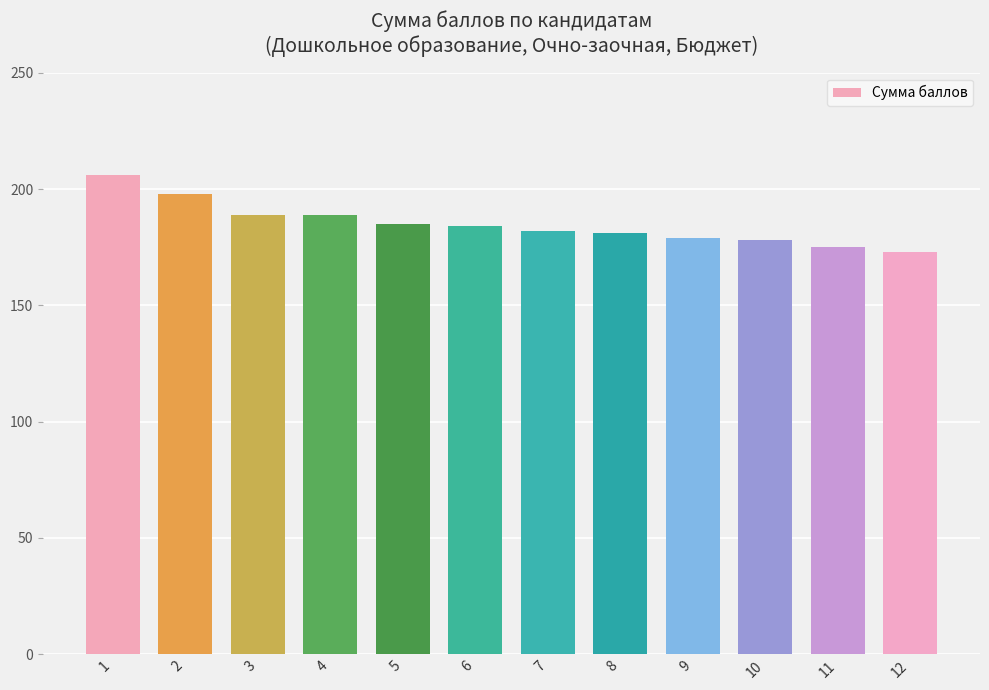

Is it true that the value at 5 is 185?

True